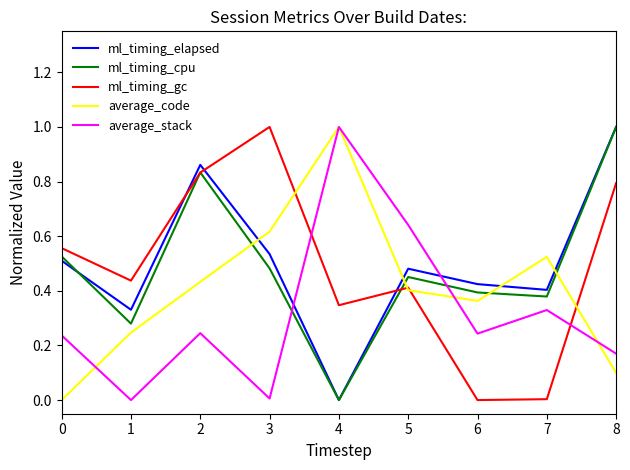

At which label does average_stack reach its peak?

4